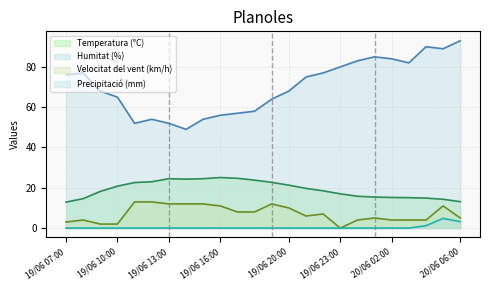

List the labels in order of Humitat (%) value, smallest first.

19/06 14:00, 19/06 11:00, 19/06 13:00, 19/06 12:00, 19/06 15:00, 19/06 16:00, 19/06 17:00, 19/06 18:00, 19/06 19:00, 19/06 10:00, 19/06 09:00, 19/06 20:00, 19/06 21:00, 19/06 07:00, 19/06 08:00, 19/06 22:00, 19/06 23:00, 20/06 03:00, 20/06 00:00, 20/06 02:00, 20/06 01:00, 20/06 05:00, 20/06 04:00, 20/06 06:00